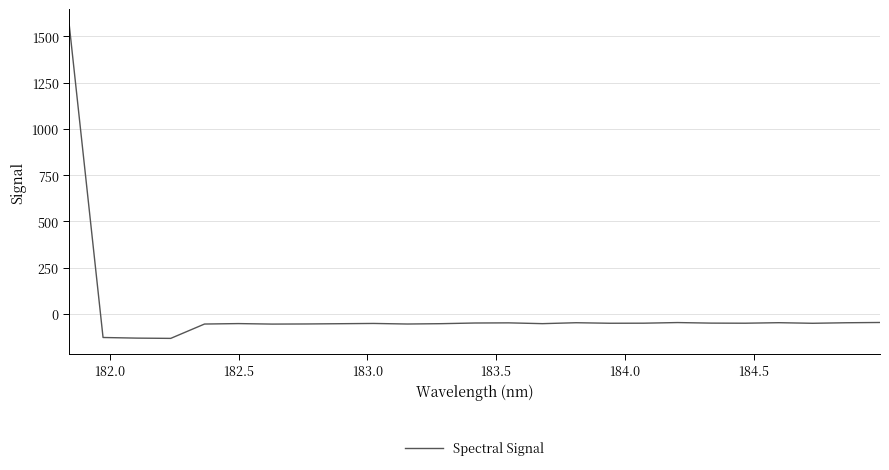

True or false: there are more than 2 points higher than both neighbors.

True